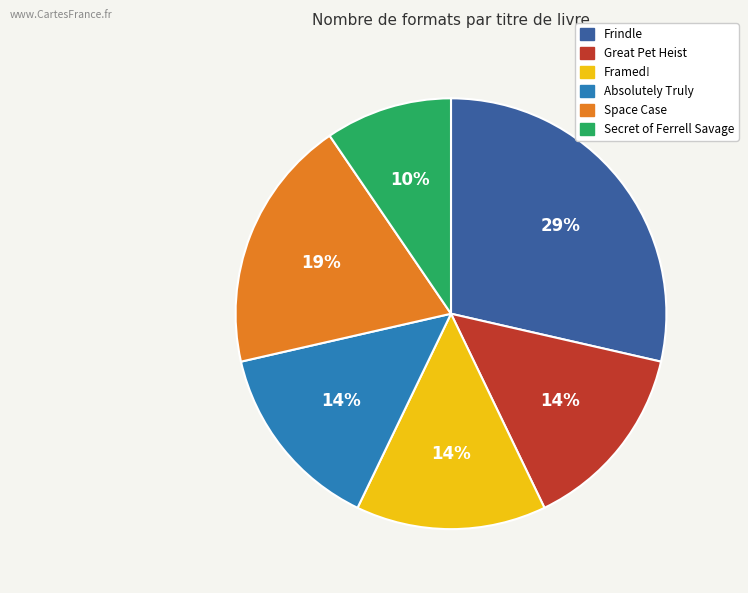

The Framed! slice represents 14% of the pie. True or false?

True